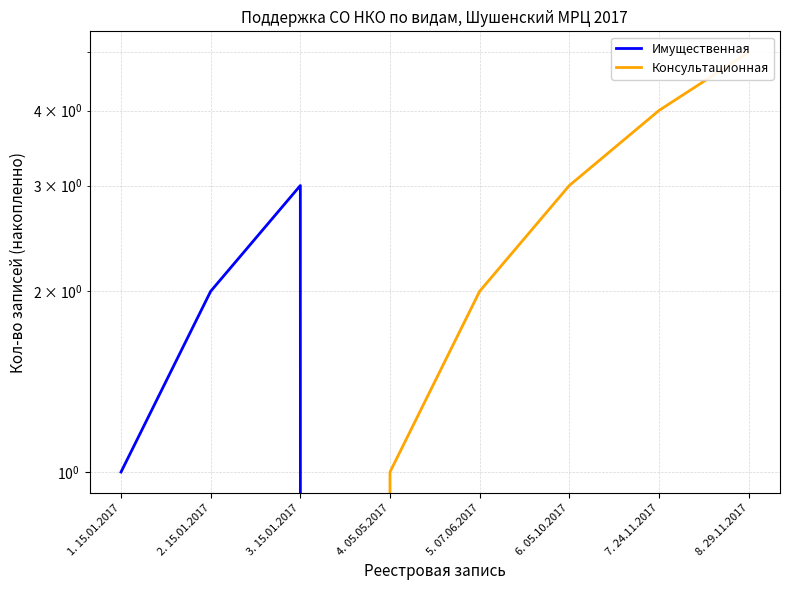

The value of Имущественная at 7. 24.11.2017 is 2. True or false?

False